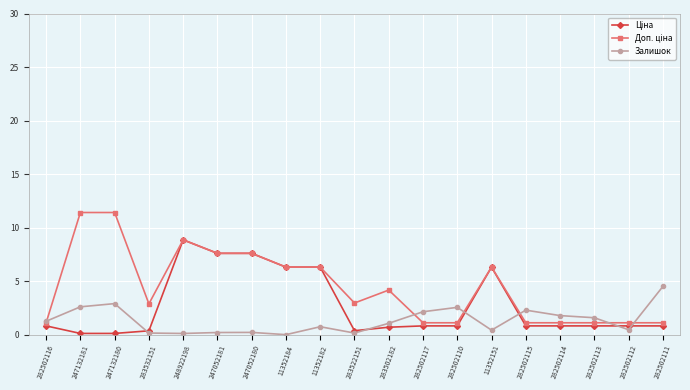

The Залишок series shows 0.1 at 283522151. True or false?

True